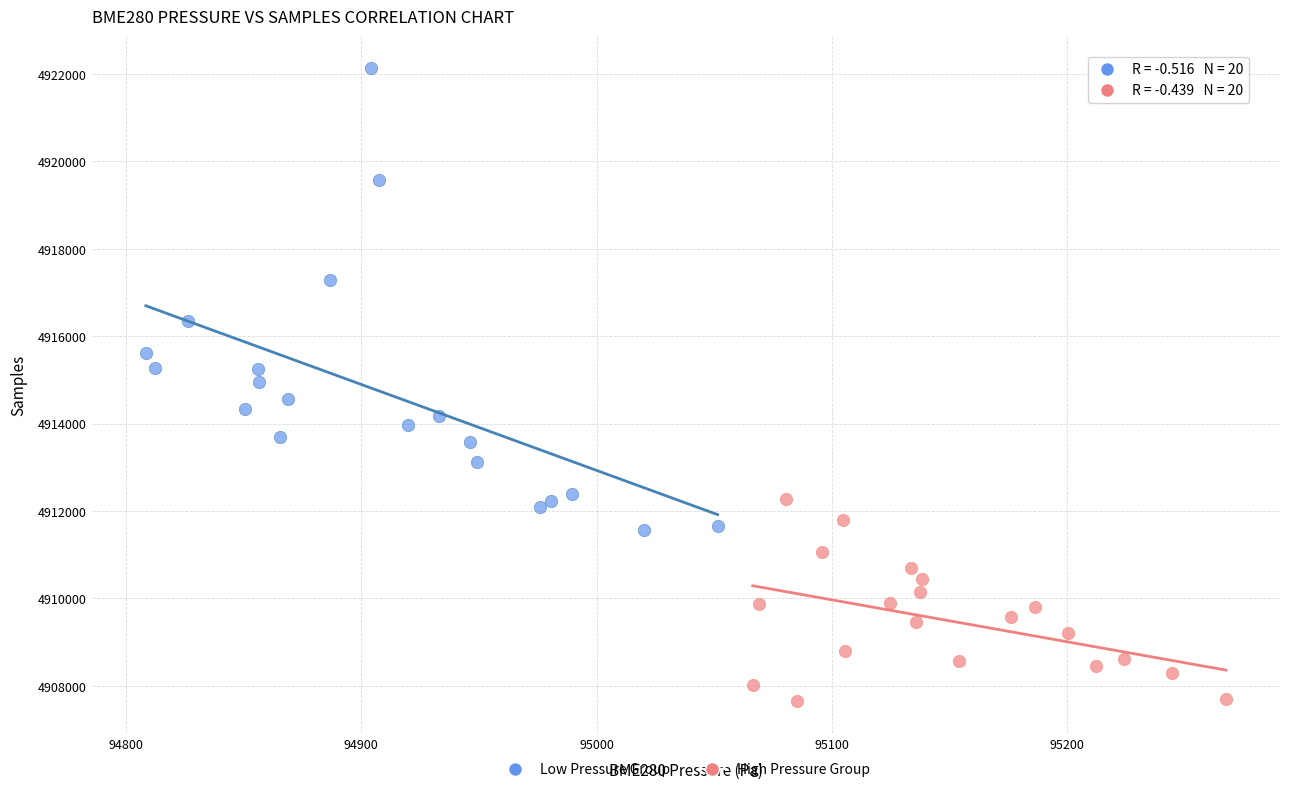

Which series has the widest spread of Y values?

Low Pressure Group